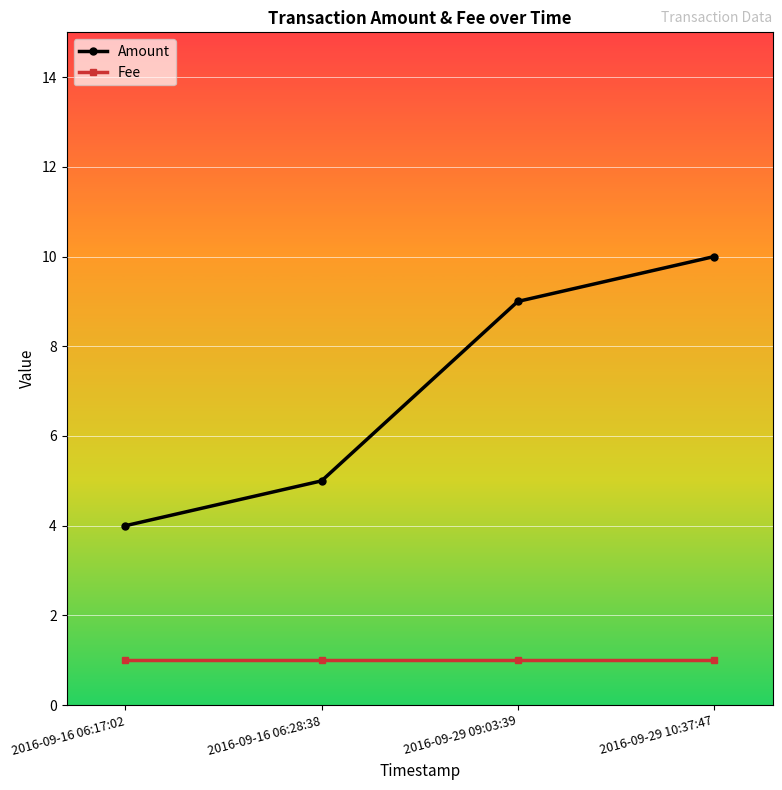

Reading left to right, extract all data points from this chart.

Amount: 4	5	9	10
Fee: 1	1	1	1